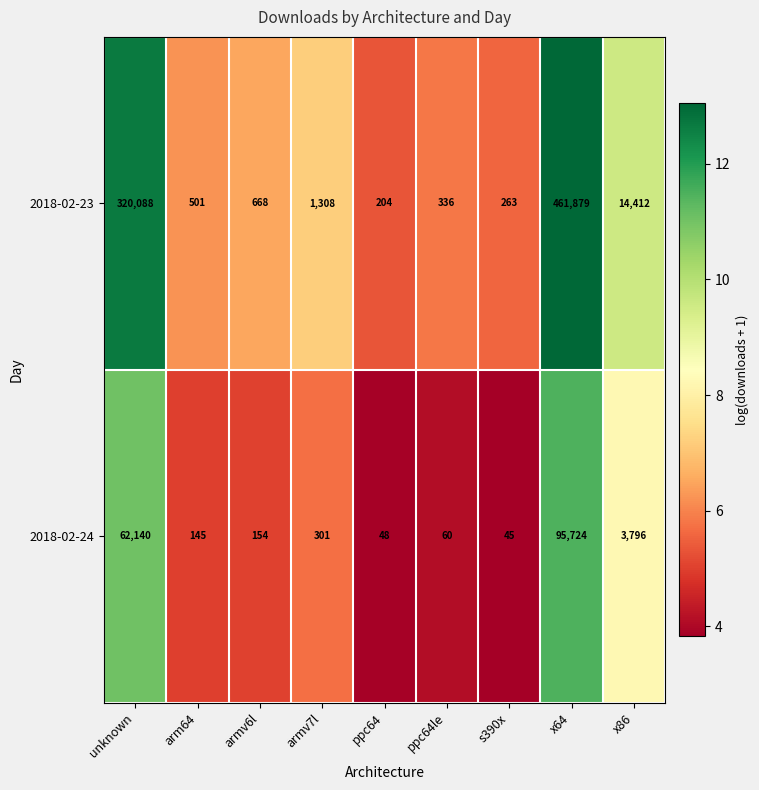

How many categories are shown in the chart?

9